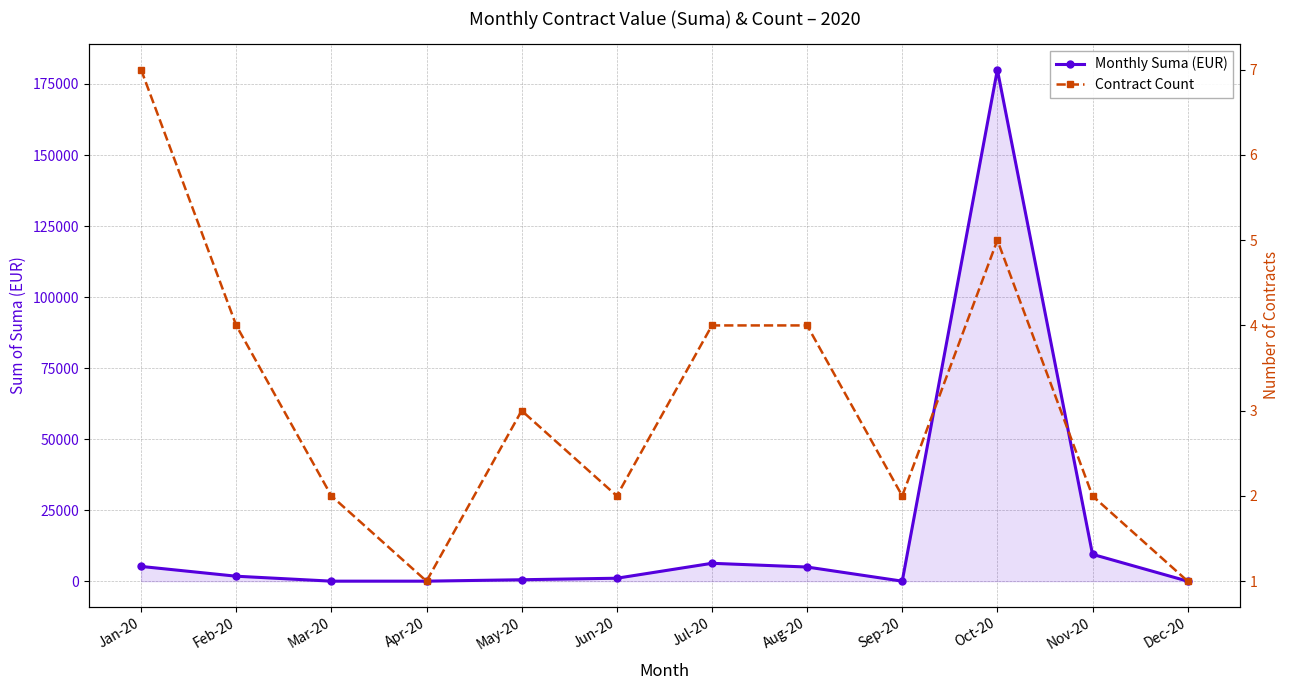

After their last crossing, which series has the higher values: Contract Count or Monthly Suma (EUR)?

Contract Count